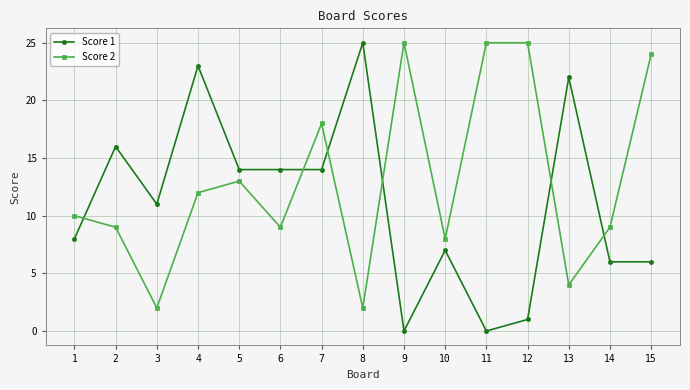

Between 1 and 14, which series saw the biggest shift?

Score 1